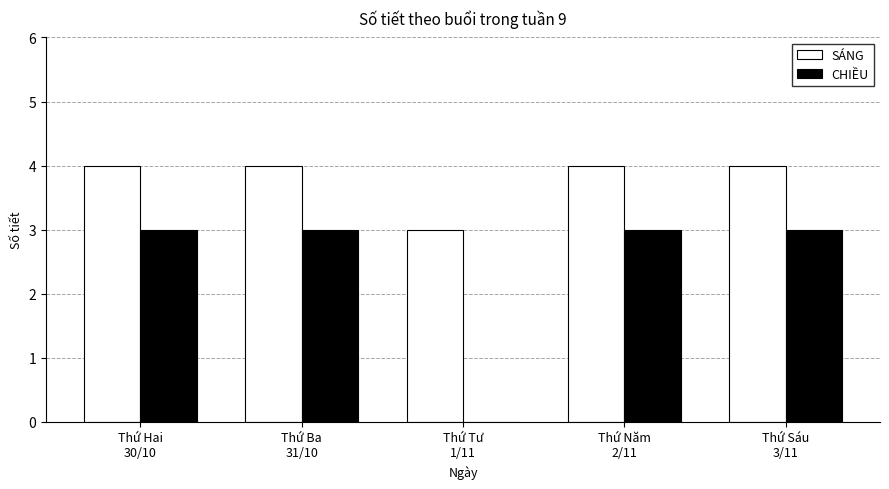

What is the maximum value shown in the chart?

4